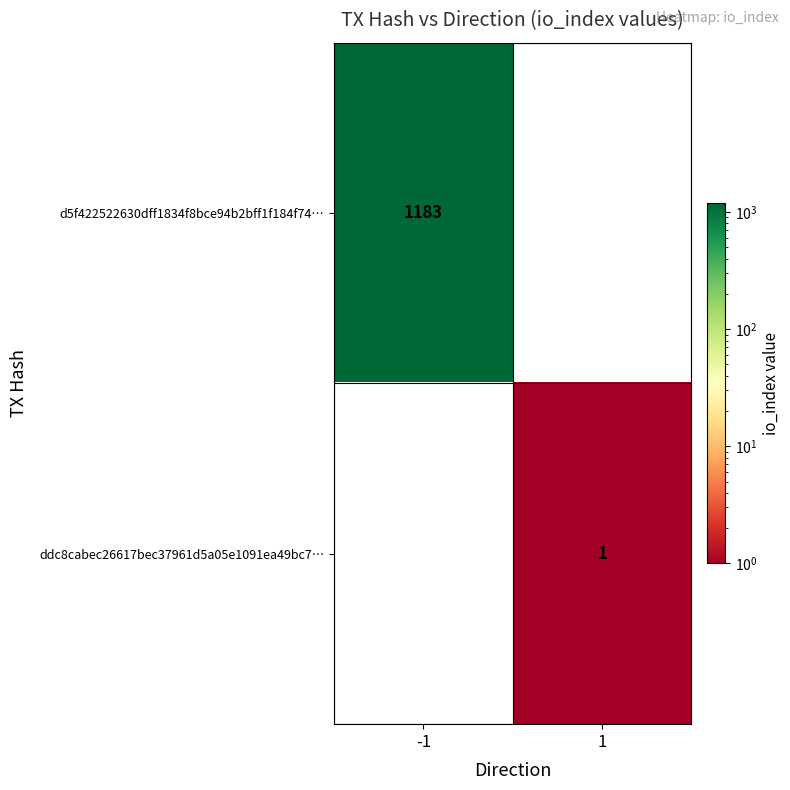

Is it true that d5f422522630dff1834f8bce94b2bff1f184f74… equals 323 at -1?

False